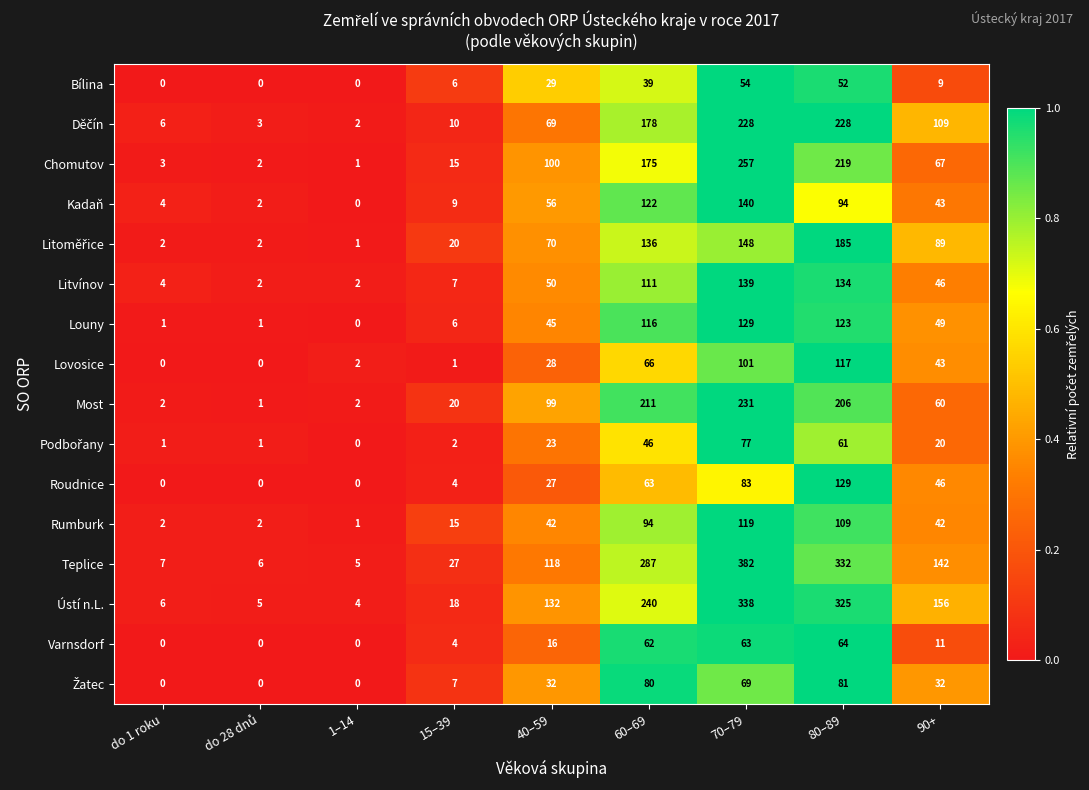

Which label corresponds to the largest value in the chart?

70–79